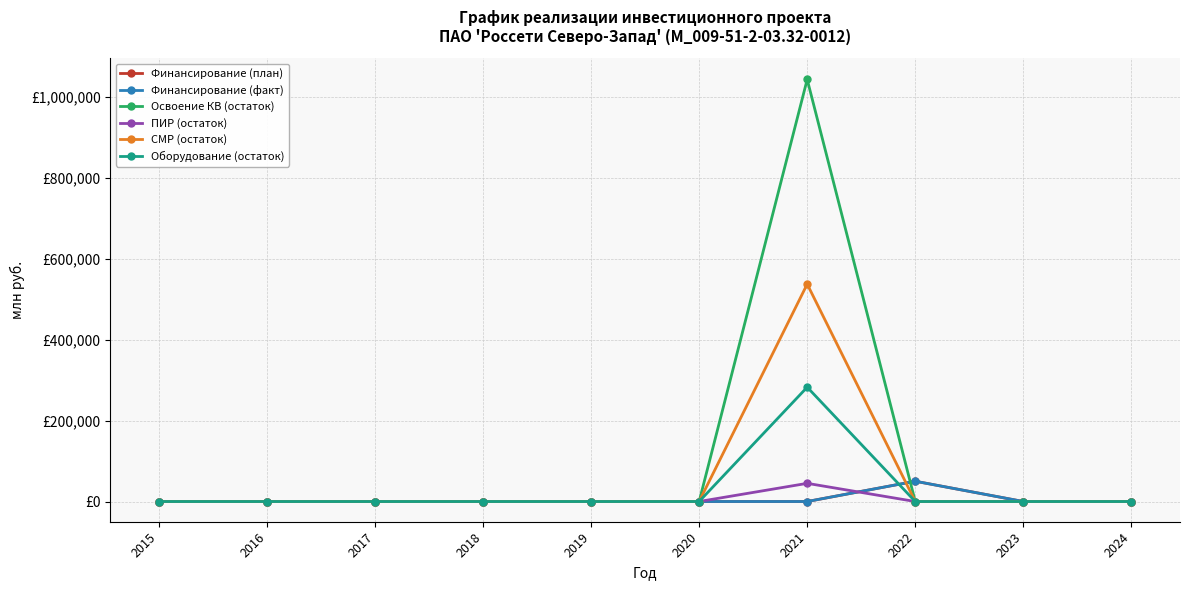

Reading right to left, extract all data points from this chart.

Финансирование (план): 0.0	0.0	0.1	0.0	0.0	0.0	0.0	0.0	0.0	0.0
Финансирование (факт): 0.0	0.0	0.1	0.0	0.0	0.0	0.0	0.0	0.0	0.0
Освоение КВ (остаток): 0.0	0.0	0.0	1.0	0.0	0.0	0.0	0.0	0.0	0.0
ПИР (остаток): 0.0	0.0	0.0	0.0	0.0	0.0	0.0	0.0	0.0	0.0
СМР (остаток): 0.0	0.0	0.0	0.5	0.0	0.0	0.0	0.0	0.0	0.0
Оборудование (остаток): 0.0	0.0	0.0	0.3	0.0	0.0	0.0	0.0	0.0	0.0